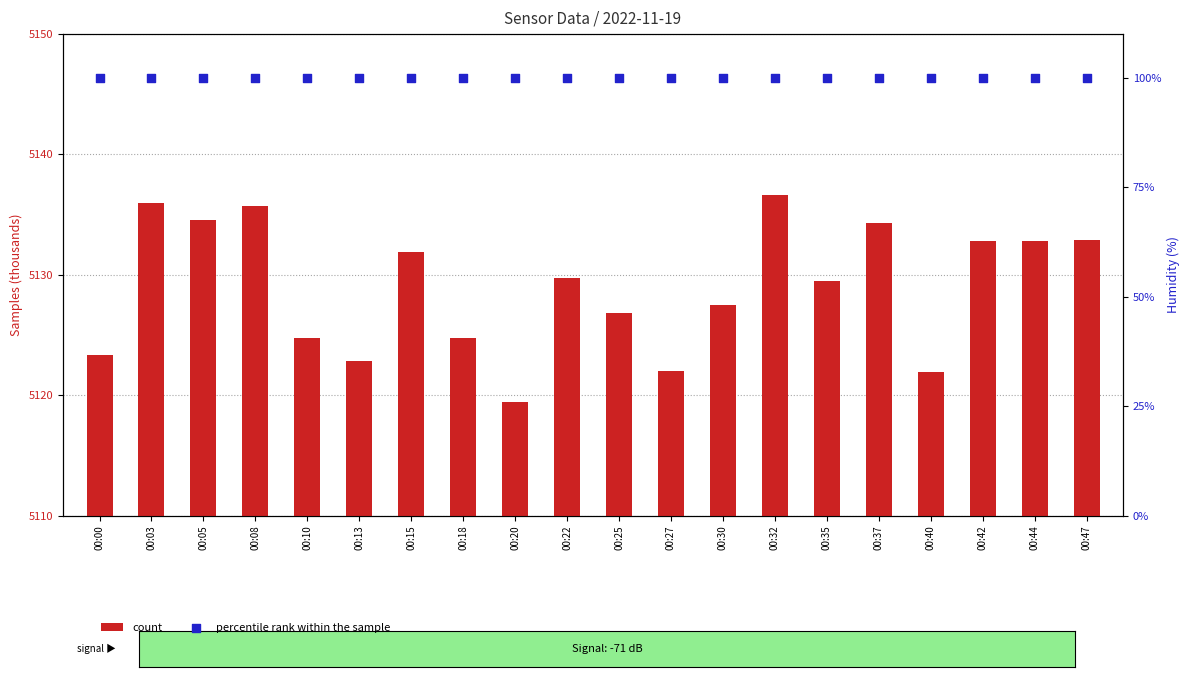

Which series has the widest spread of Y values?

count